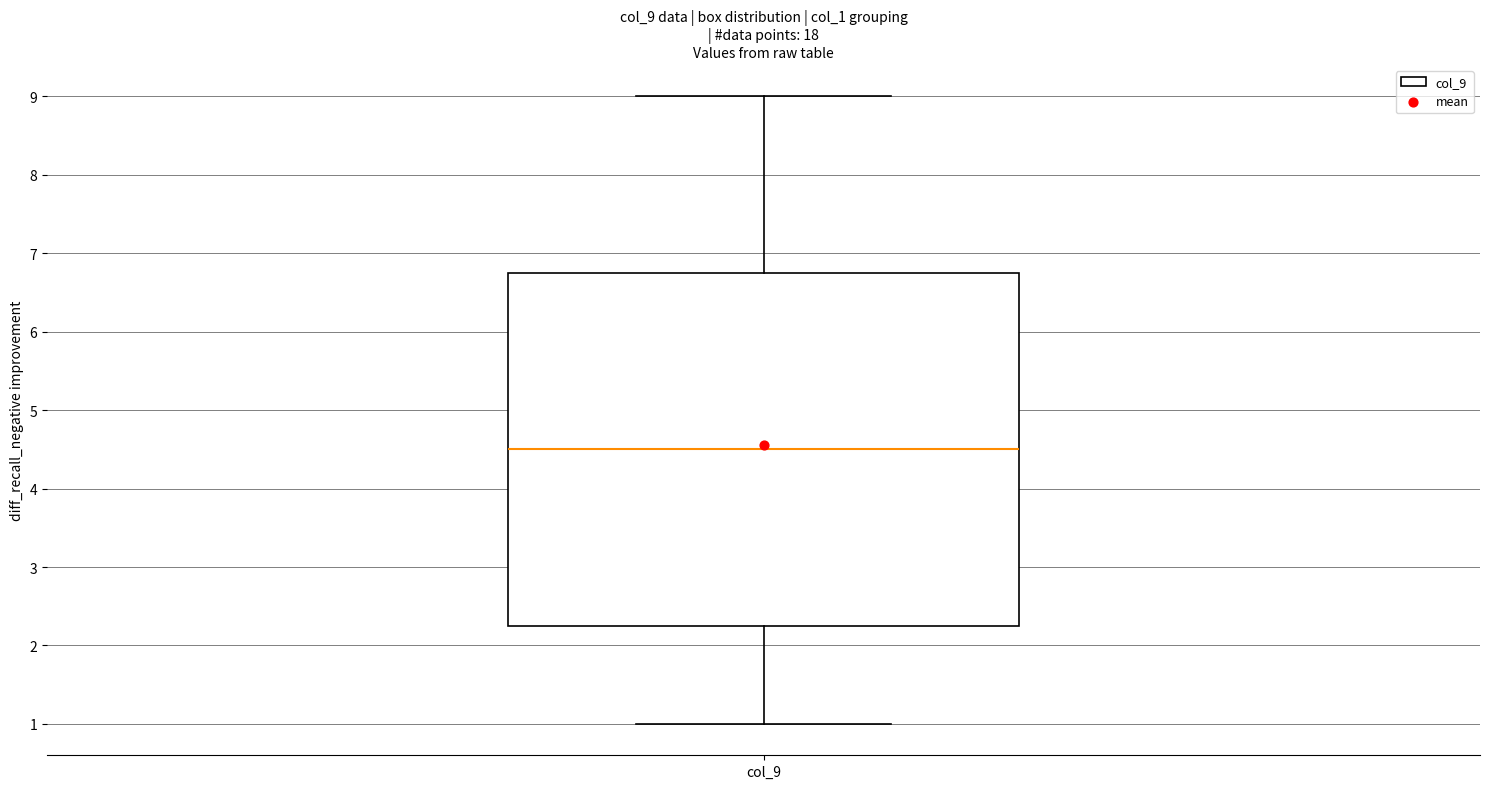

Read this box plot against the y-axis: the position of the median line, the range covered by the box, and the ends of both whiskers. The values are not printed on the chart, so give them approximately, as read against the axis.

median 4.5, box 2.3 to 6.8, whiskers 1.0 to 9.0